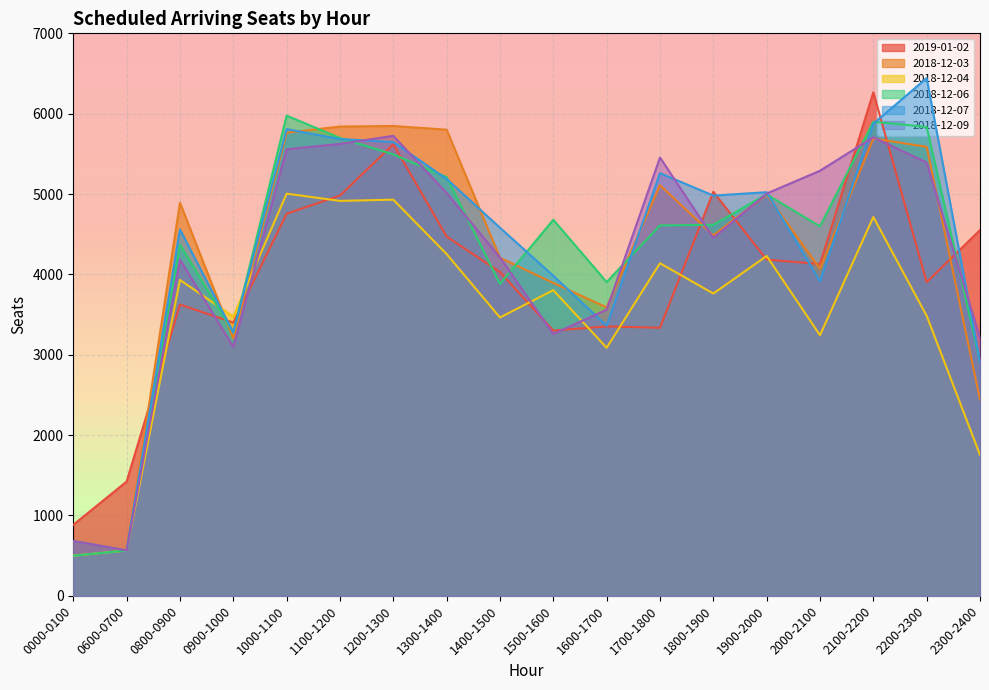

How many lines are shown in the chart?

6